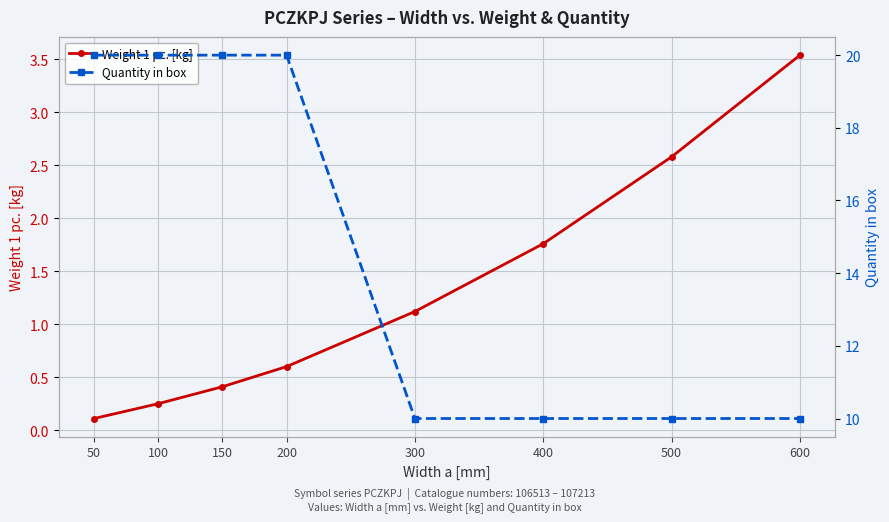

What are all the series names shown in the legend?

Weight 1 pc. [kg], Quantity in box